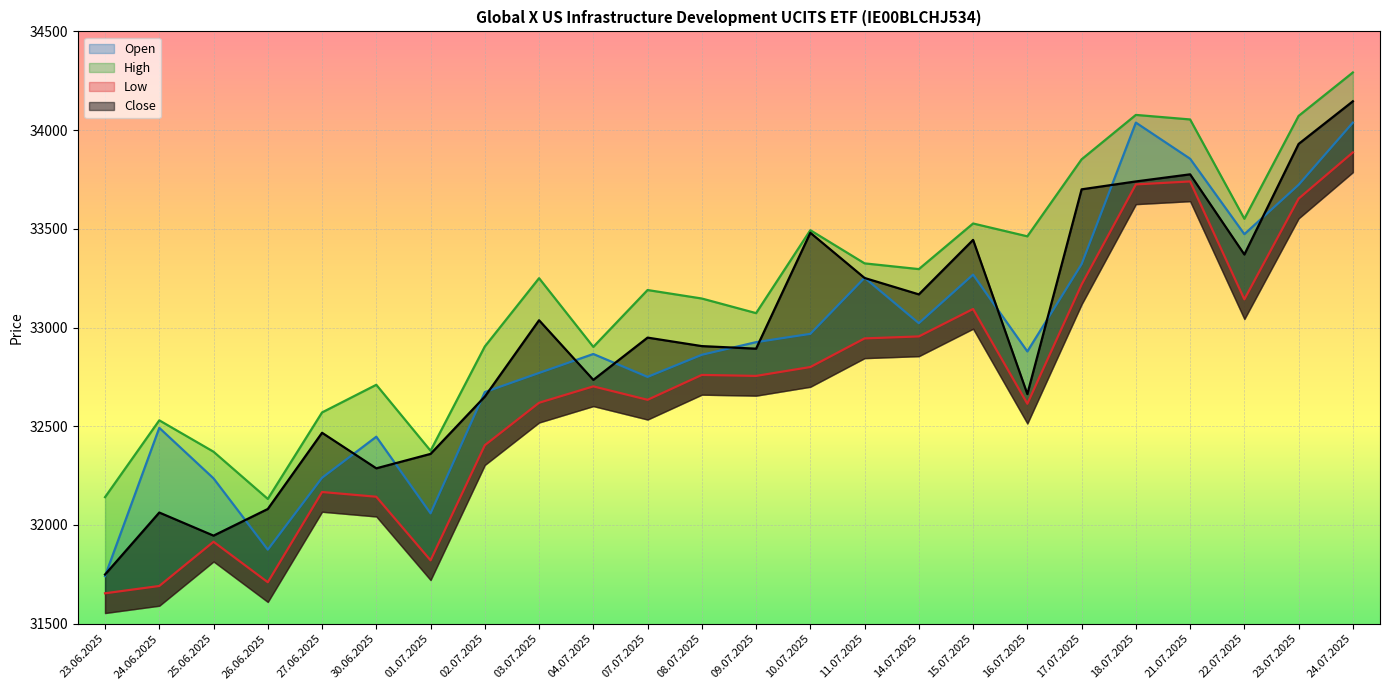

At how many categories does at least one series exceed 33621?

5